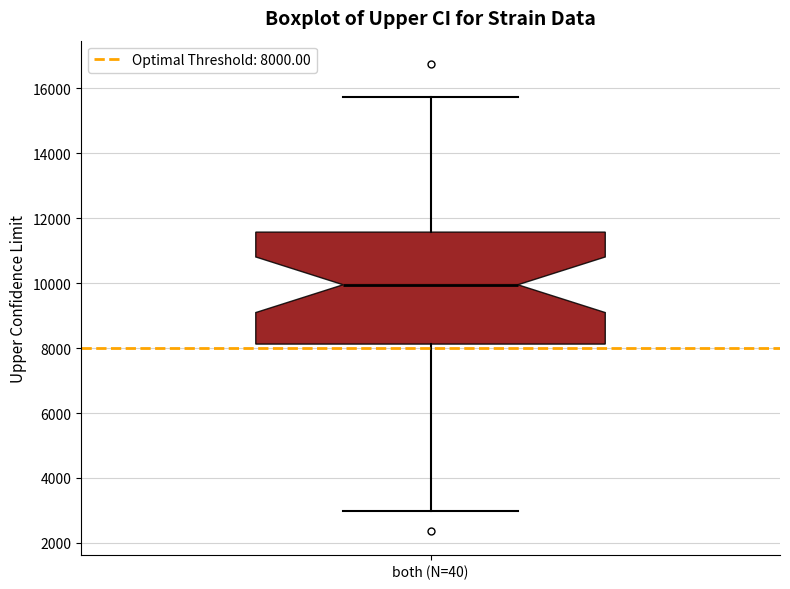

Where is the lower edge of the box for both (N=40) on the y-axis? The values are not printed on the chart, so give them approximately, as read against the axis.

8200